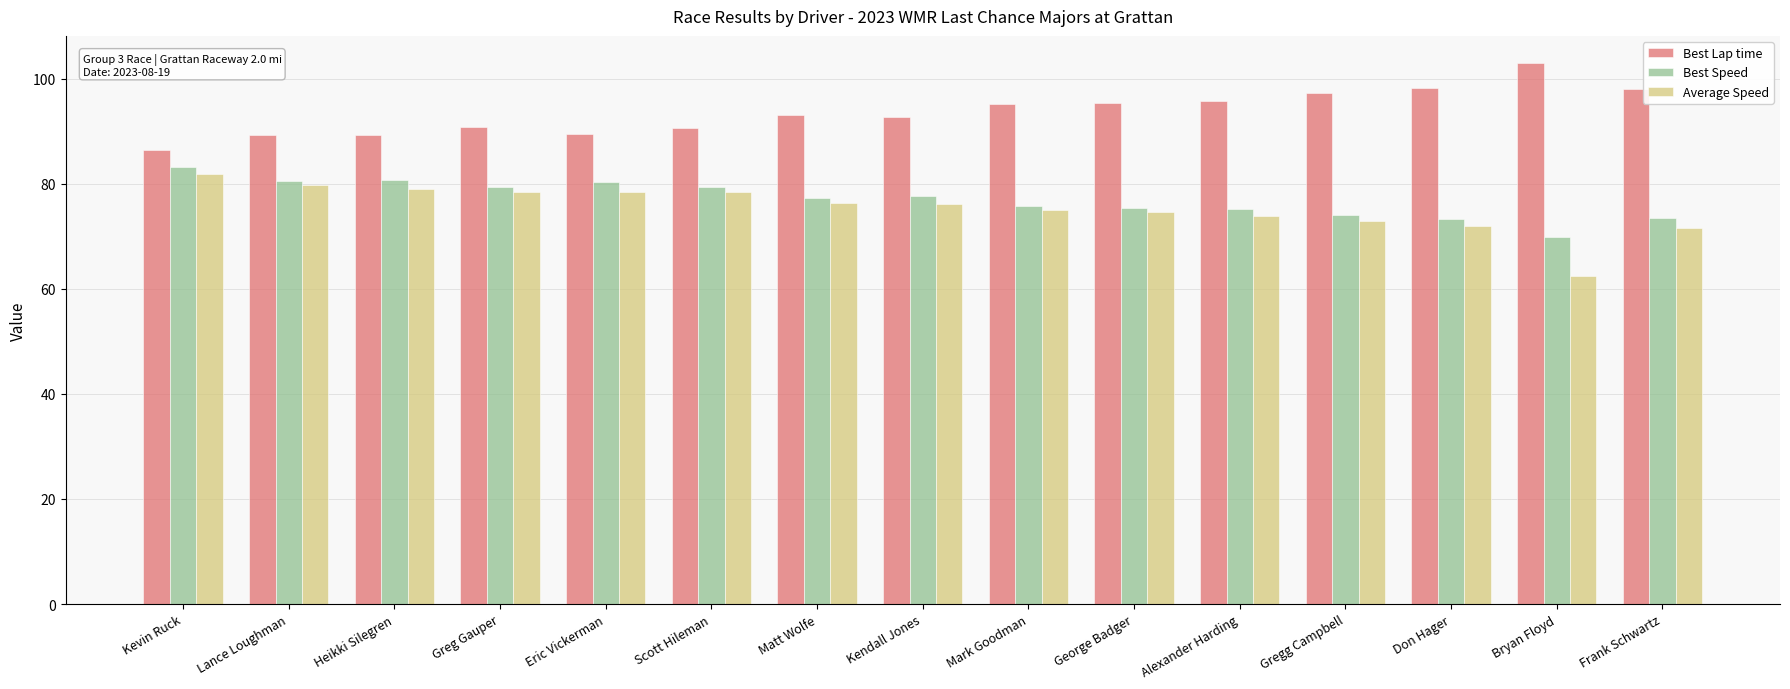

What value does the Best Speed series have at Bryan Floyd?

69.9